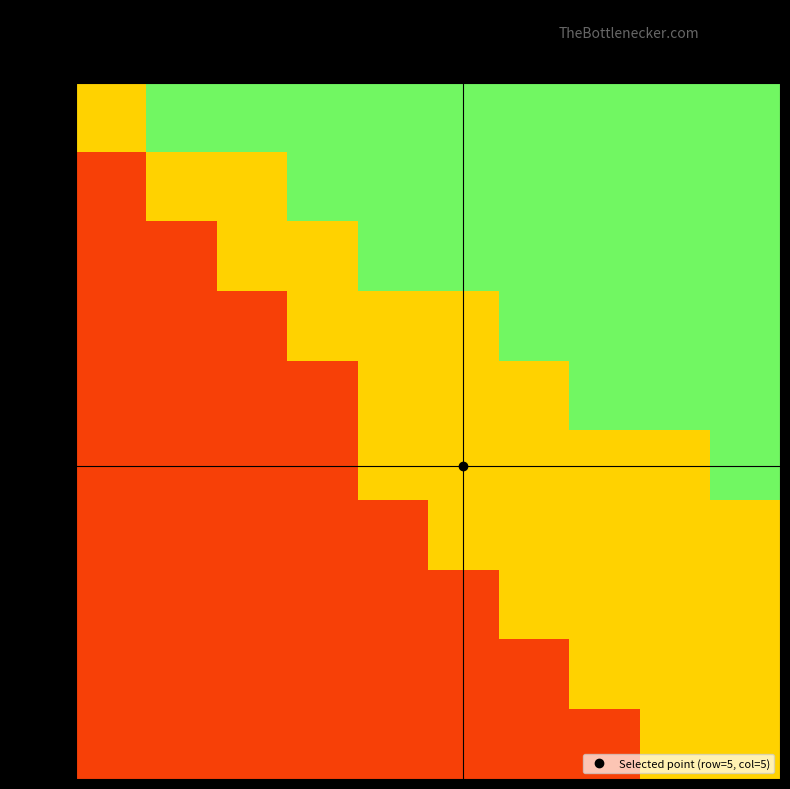

Count the number of categories in the chart.

10